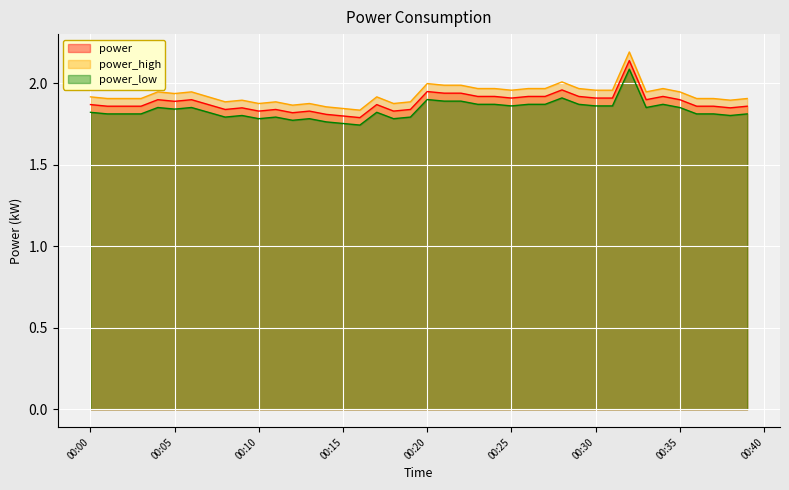

True or false: power_high has a value of 2.0 at 00:20.

True